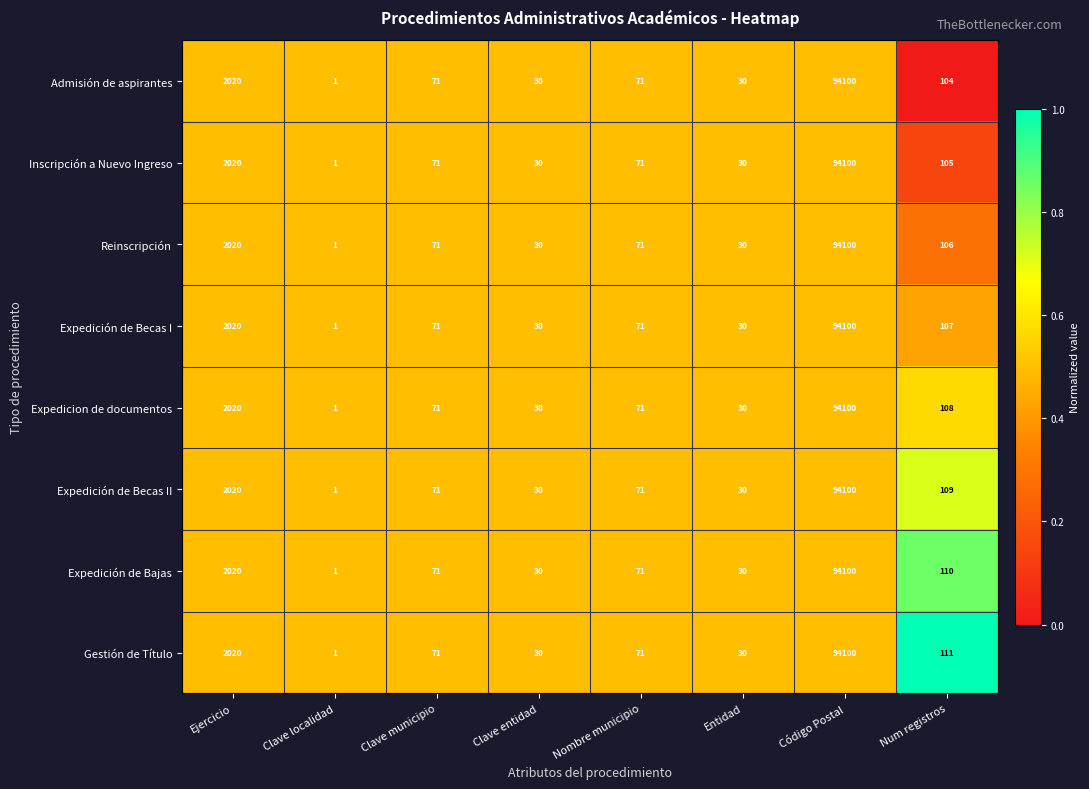

At which category is the sum across all series the highest?

Código Postal